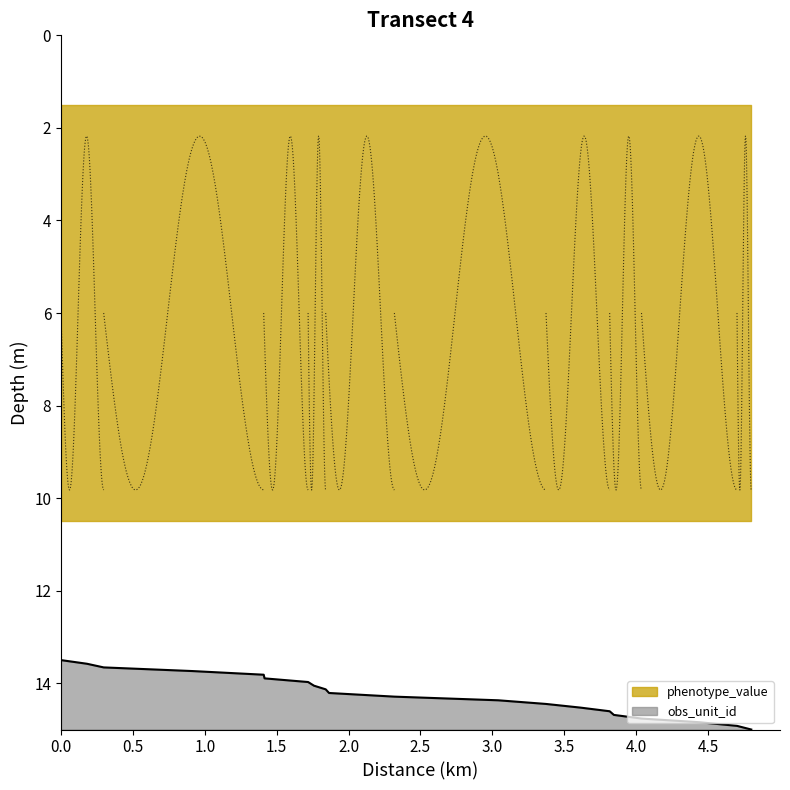

The chart shows a value of 13.8 at 350. True or false?

True